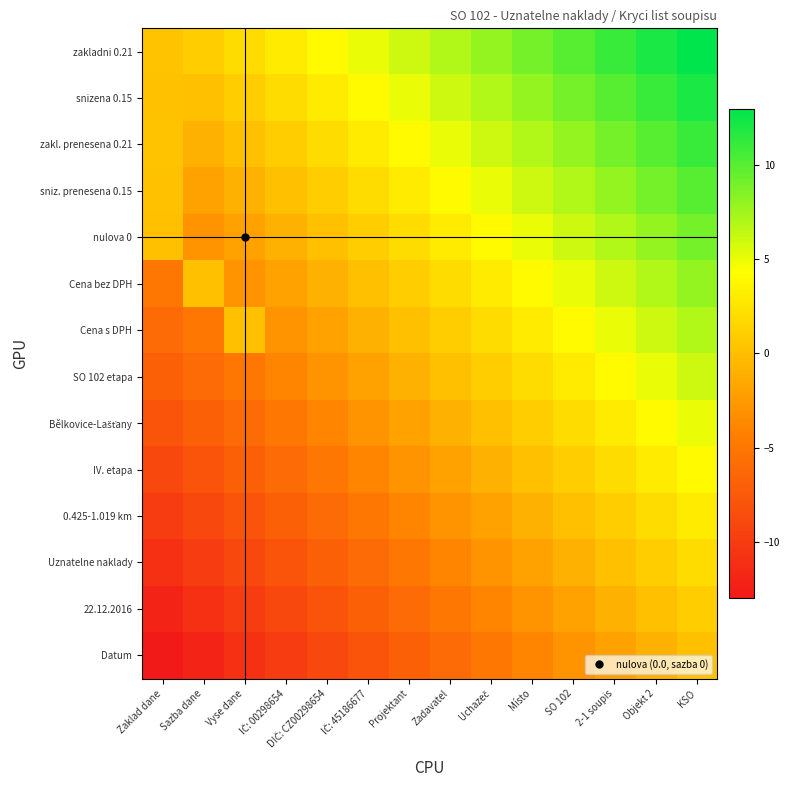

What is the difference between the highest and lowest values at IČ: 00298654?

13.0